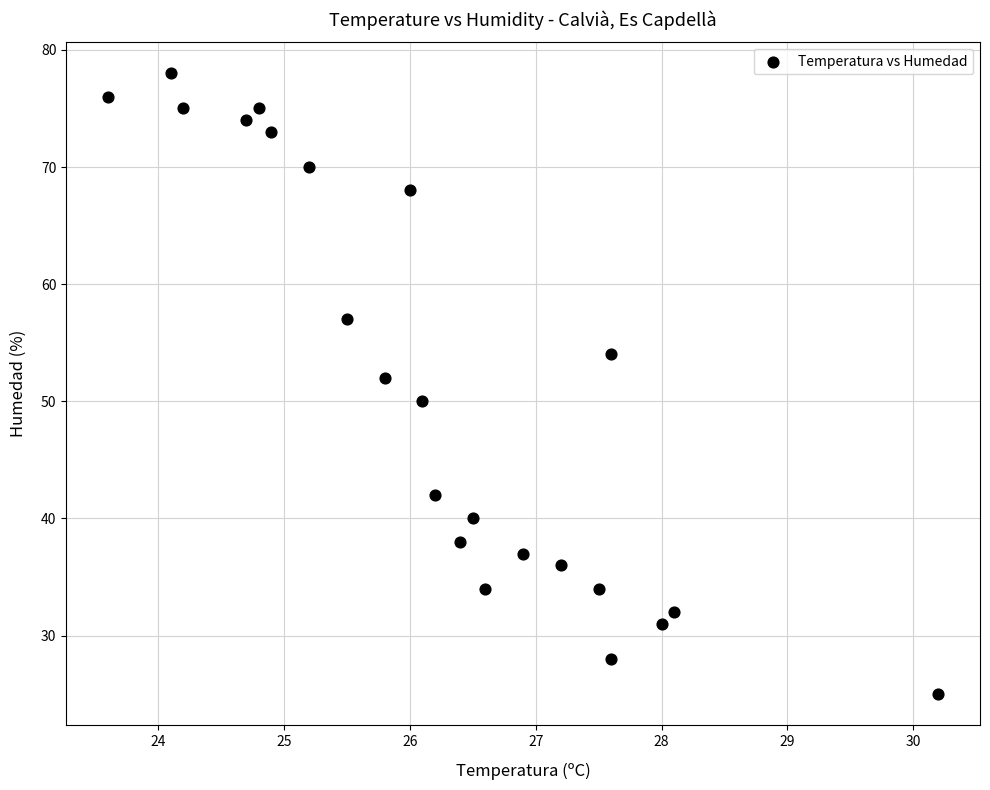

How many points are shown in the scatter plot?

23